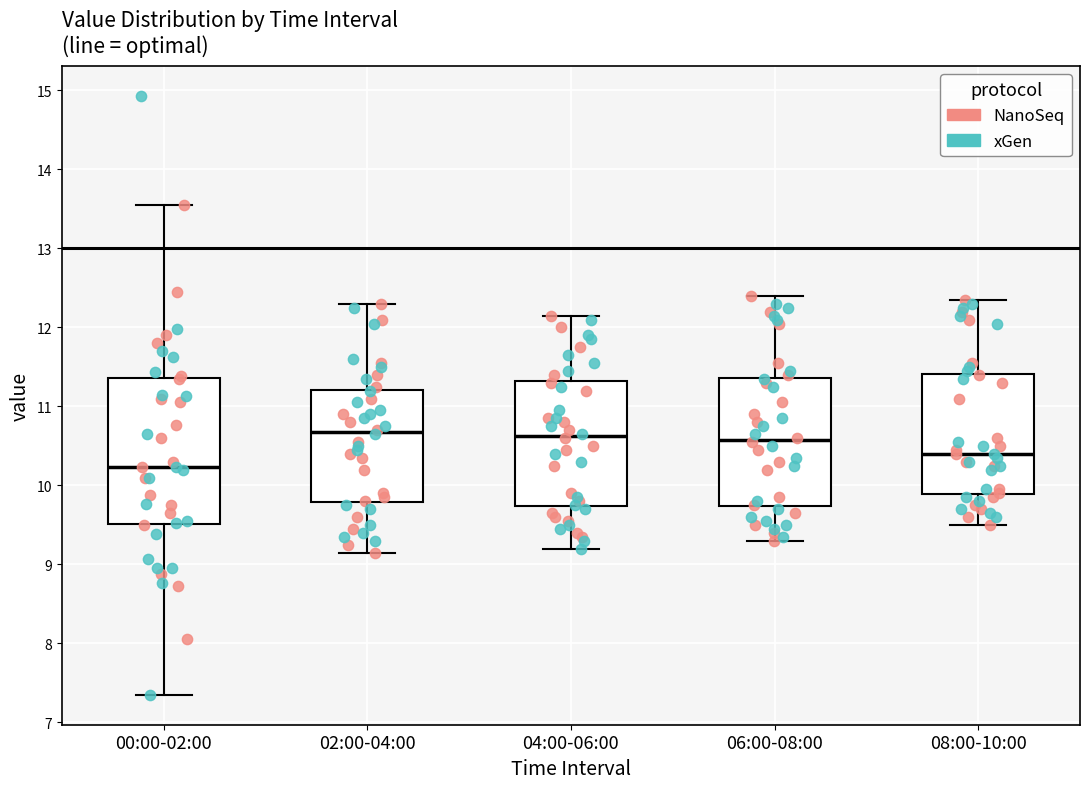

Reading left to right, transcribe this box plot: for each box, give where its median line is, the range the box spans, and where its two whiskers end, as read against the y-axis. The values are not printed on the chart, so give them approximately, as read against the axis.

00:00-02:00: median 10.2, box 9.5 to 11.4, whiskers 7.4 to 13.6
02:00-04:00: median 10.7, box 9.8 to 11.2, whiskers 9.2 to 12.3
04:00-06:00: median 10.6, box 9.7 to 11.3, whiskers 9.2 to 12.2
06:00-08:00: median 10.6, box 9.7 to 11.4, whiskers 9.3 to 12.4
08:00-10:00: median 10.4, box 9.9 to 11.4, whiskers 9.5 to 12.4